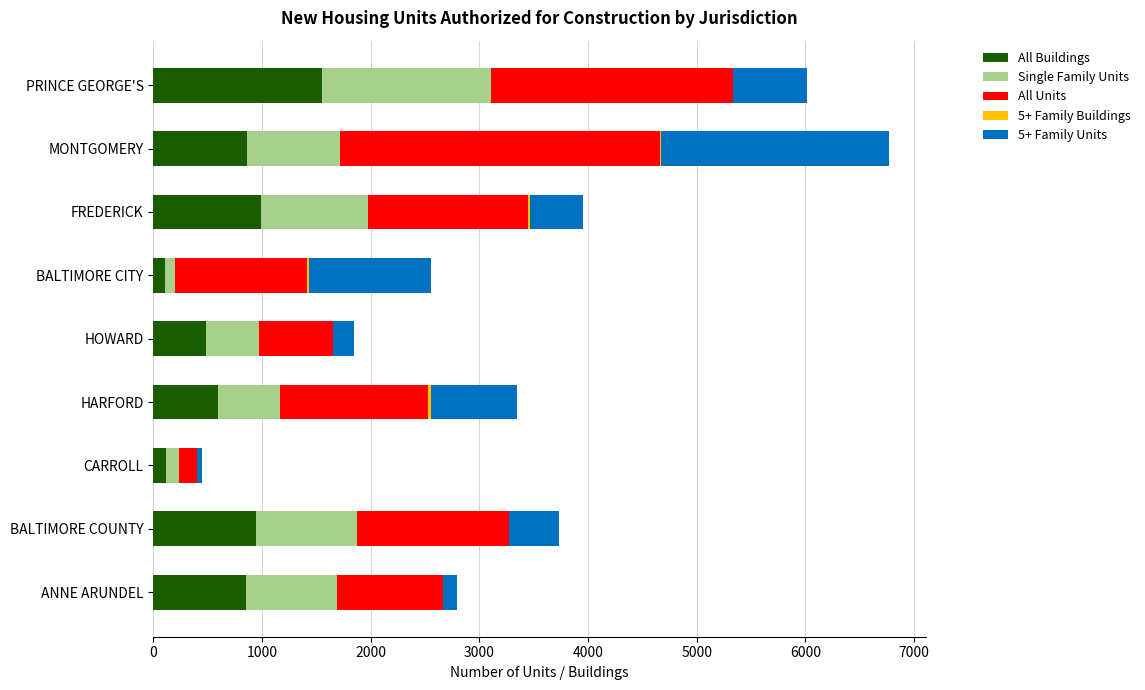

What is the sum of all All Buildings values?

6512